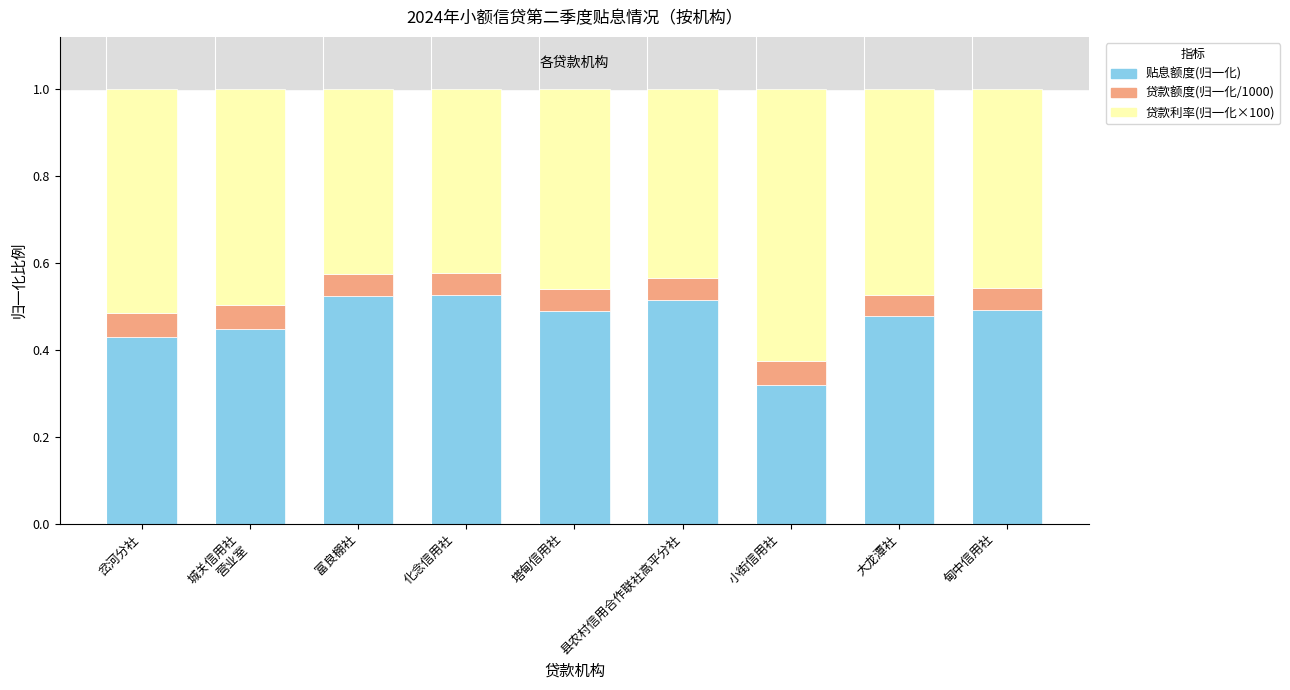

Are the bars grouped side by side (vs. stacked)?

No